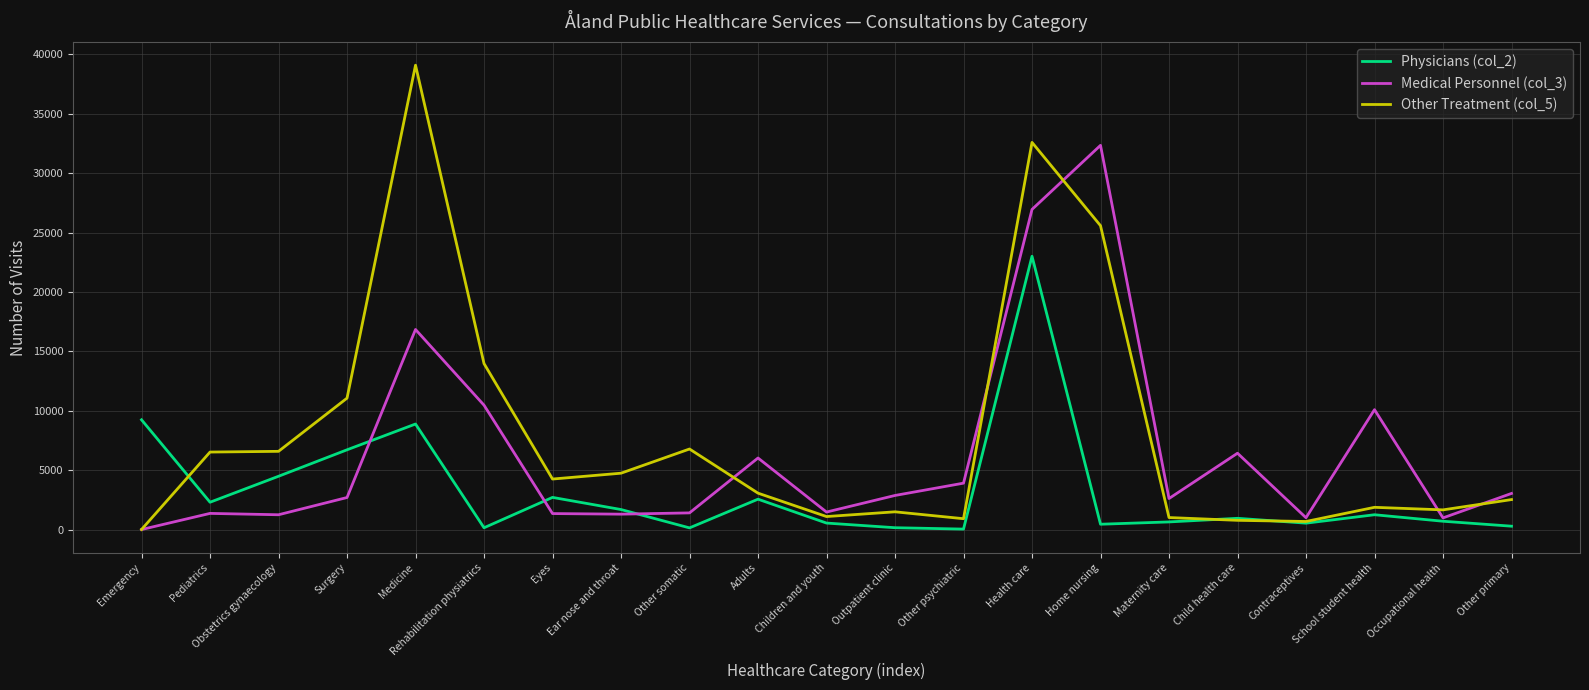

Is it true that Other Treatment (col_5) equals 1115 at Children and youth?

True